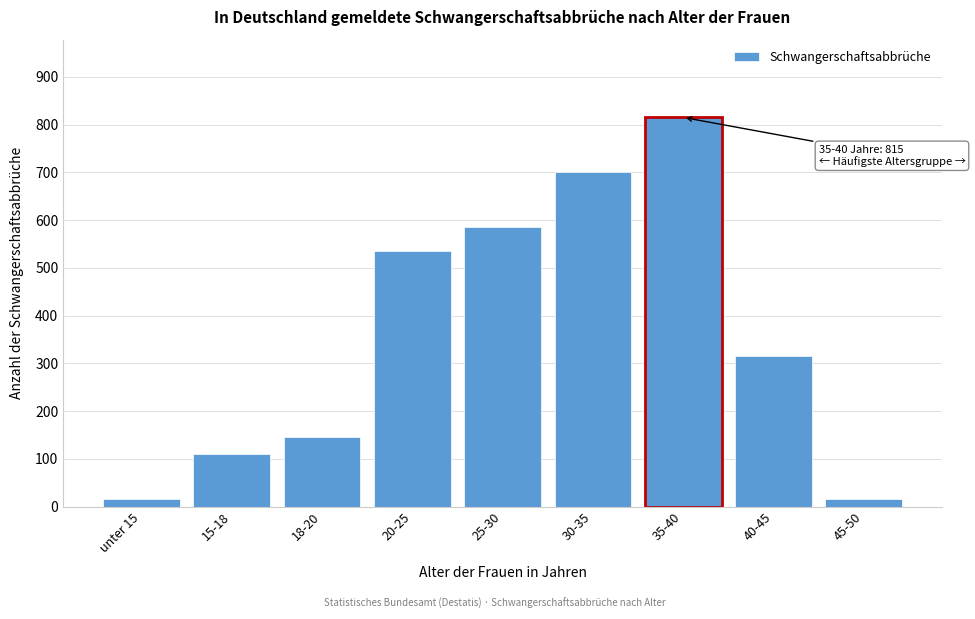

Reading right to left, extract all data points from this chart.

45-50=15	40-45=315	35-40=815	30-35=700	25-30=585	20-25=535	18-20=145	15-18=110	unter 15=15